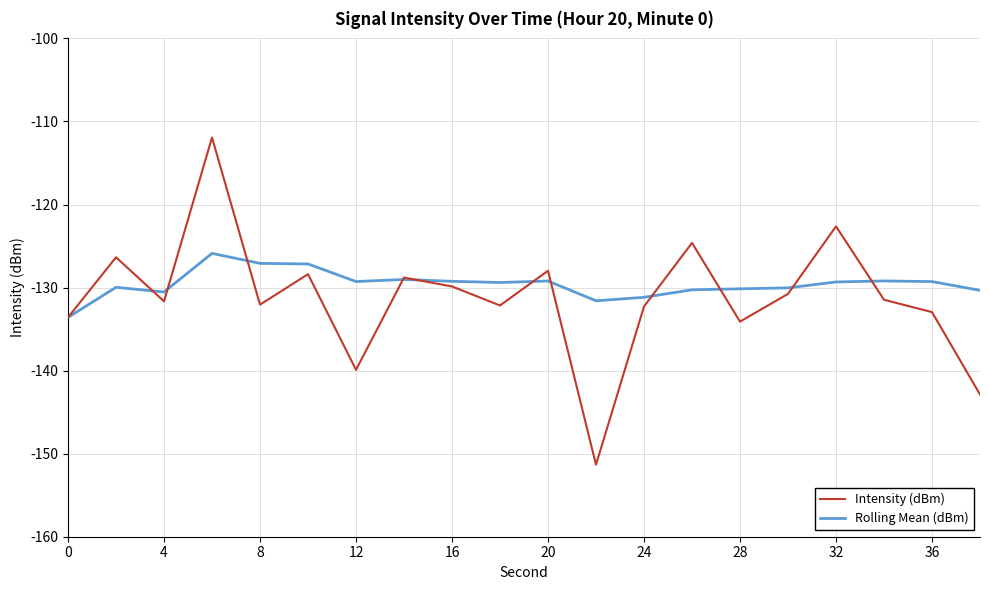

Which series has the largest range (max minus min)?

Intensity (dBm)